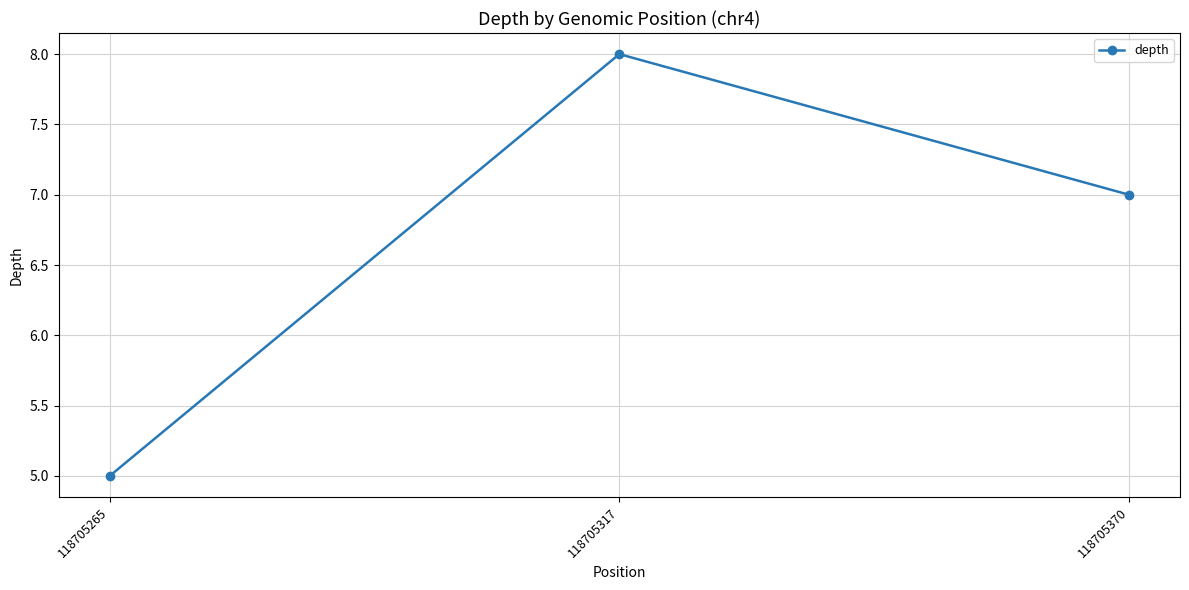

Reading left to right, what are all the values shown in this chart?

118705265=5	118705317=8	118705370=7